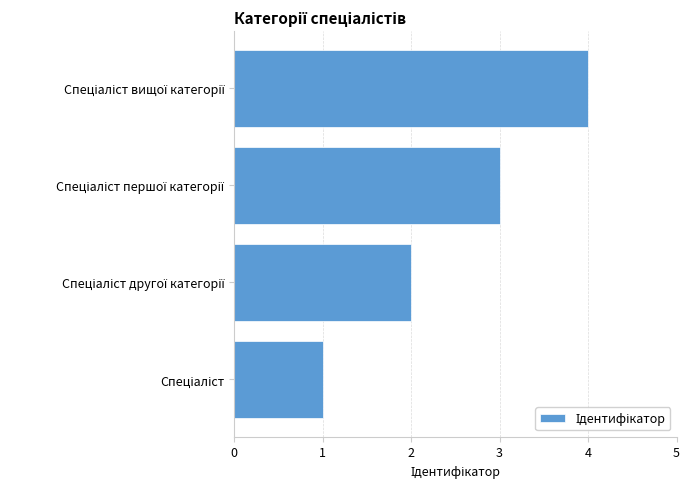

How many bars are there in total?

4